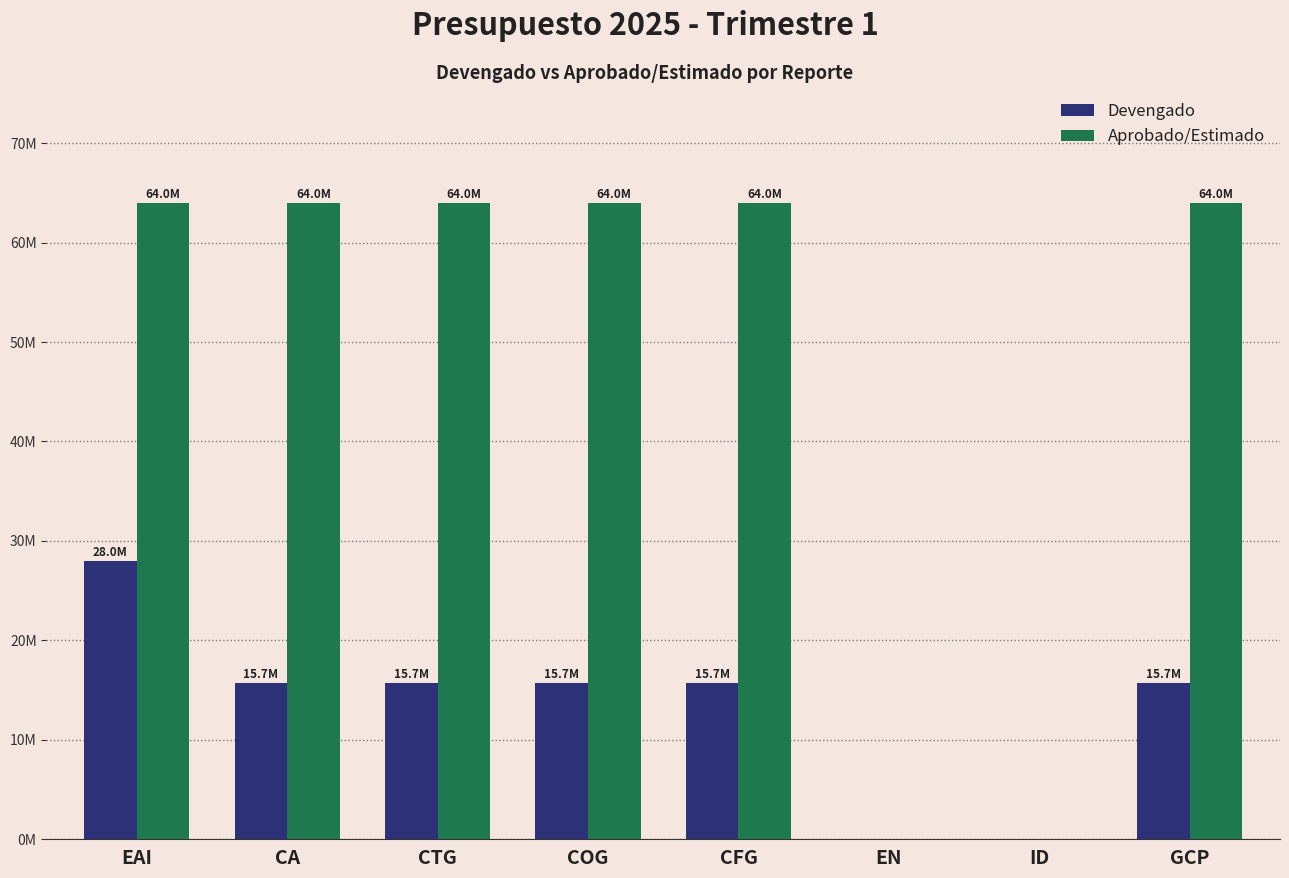

What are all the series names shown in the legend?

Devengado, Aprobado/Estimado